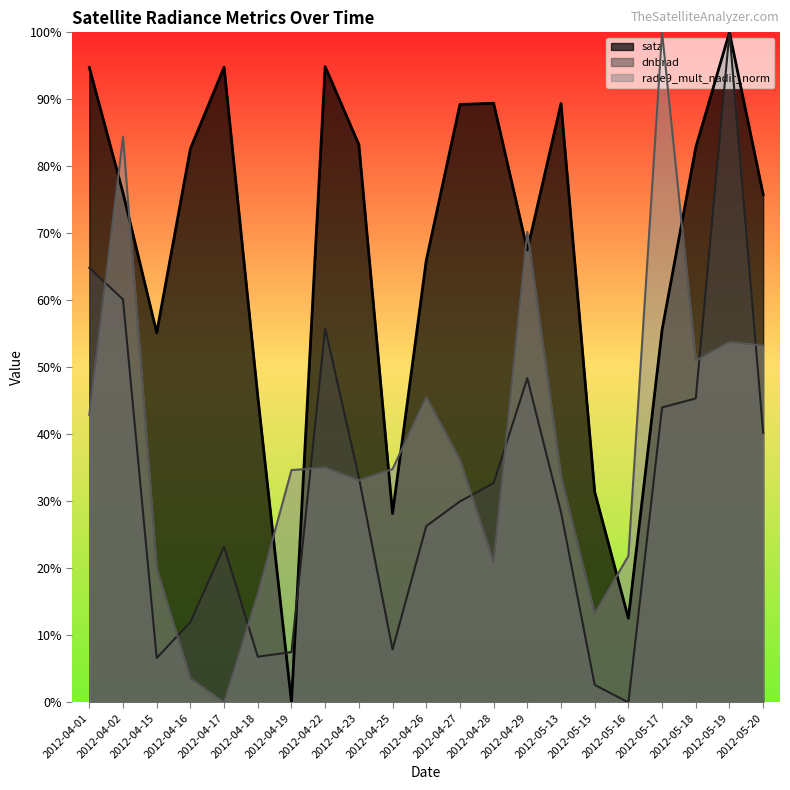

At which category does the chart reach its peak across all series?

2012-05-19